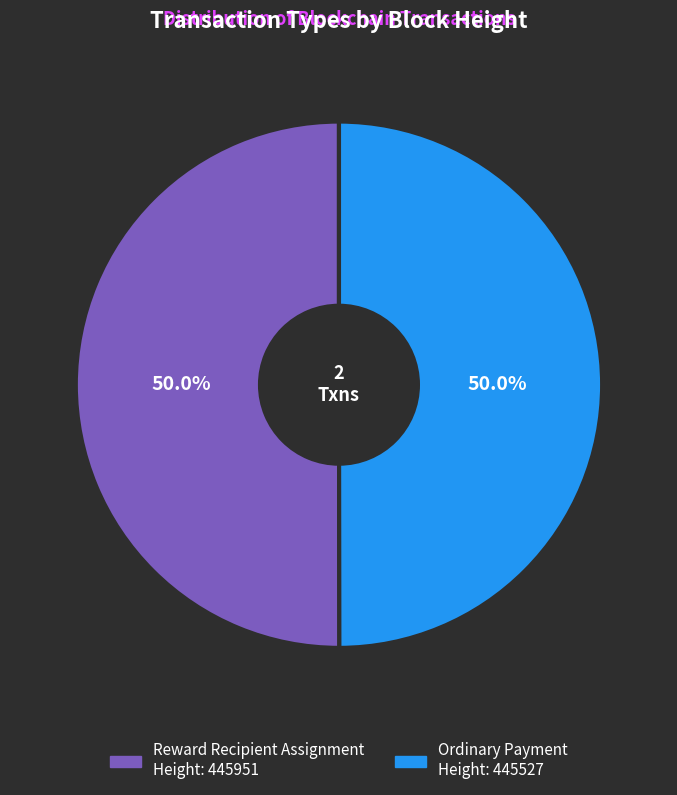

How many segments does this pie chart have?

2